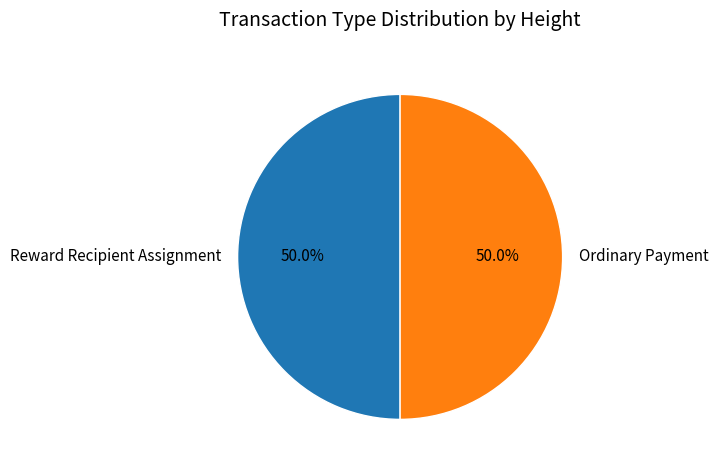

What is the ratio of the value at Ordinary Payment to the value at Reward Recipient Assignment?

1.0